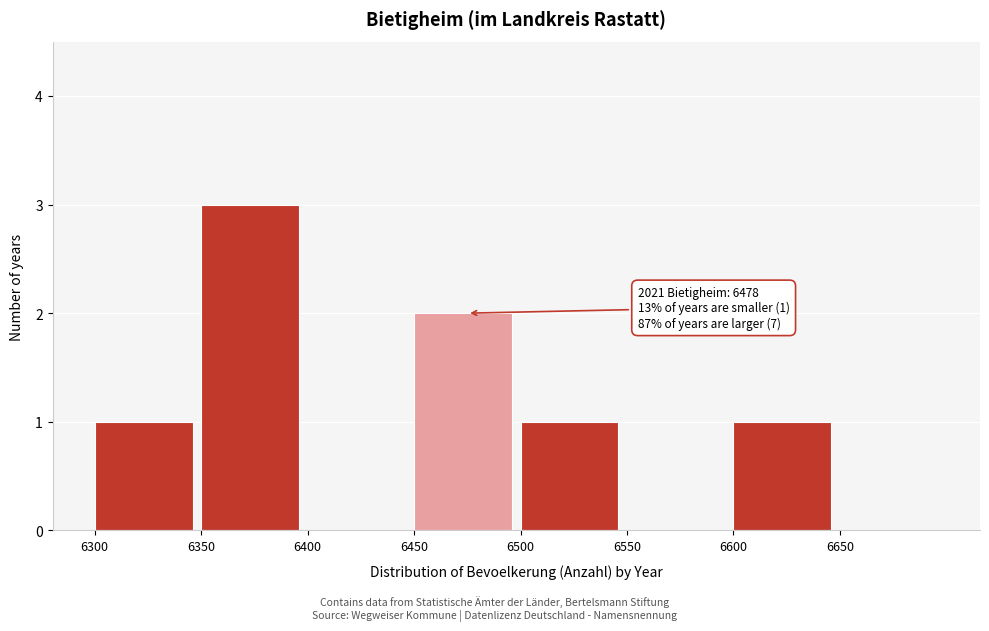

Which range on the x-axis has the tallest bar?

6350 to 6400